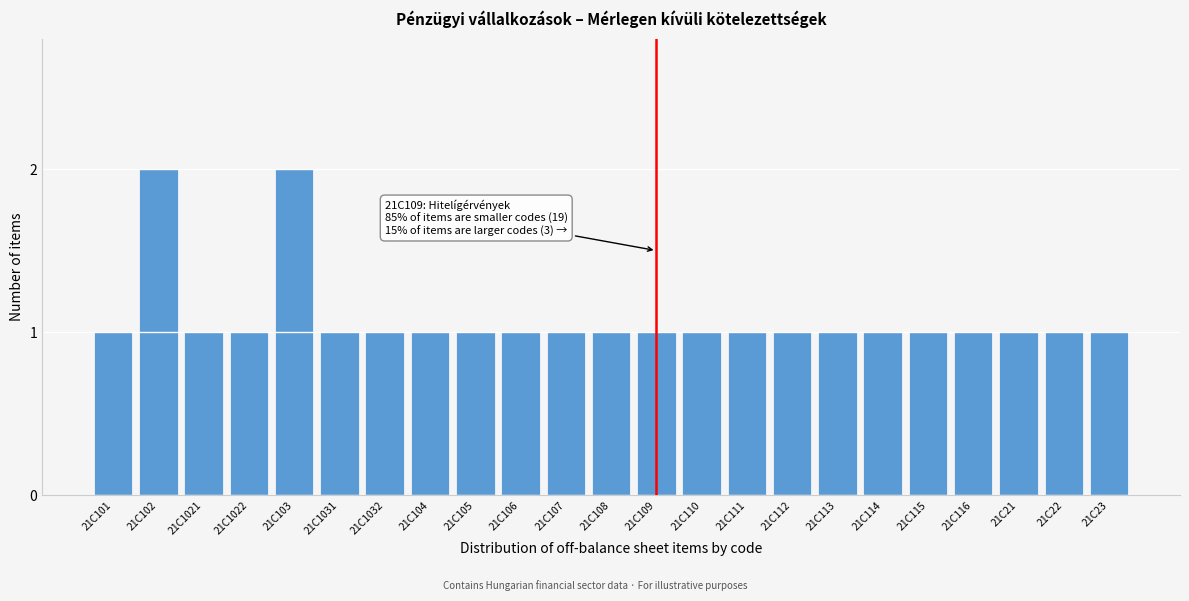

Reading right to left, list all the values displayed in this chart.

21C23=1	21C22=1	21C21=1	21C116=1	21C115=1	21C114=1	21C113=1	21C112=1	21C111=1	21C110=1	21C109=1	21C108=1	21C107=1	21C106=1	21C105=1	21C104=1	21C1032=1	21C1031=1	21C103=2	21C1022=1	21C1021=1	21C102=2	21C101=1